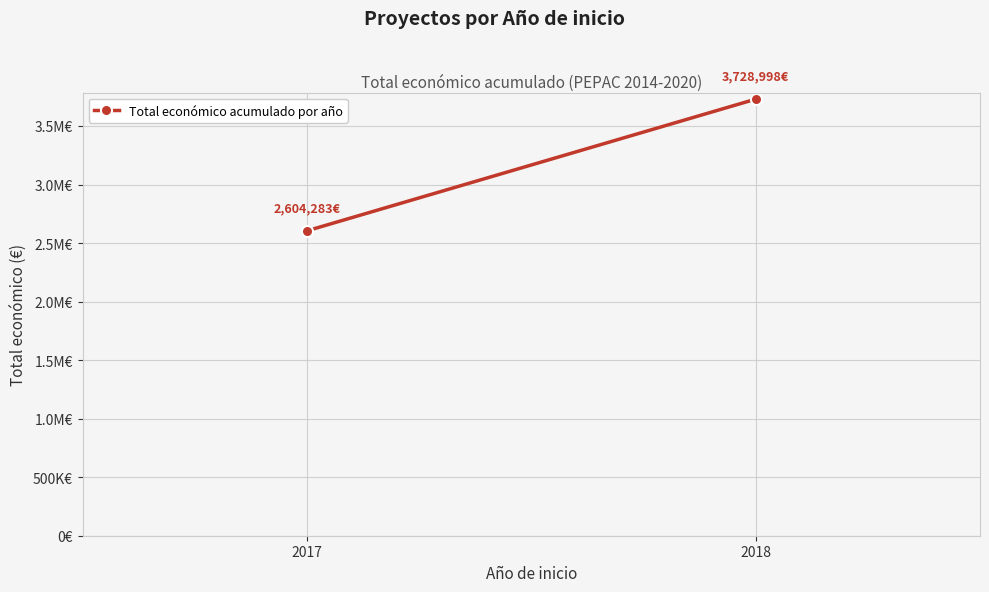

Is it true that the value at 2018 is 5606352?

False